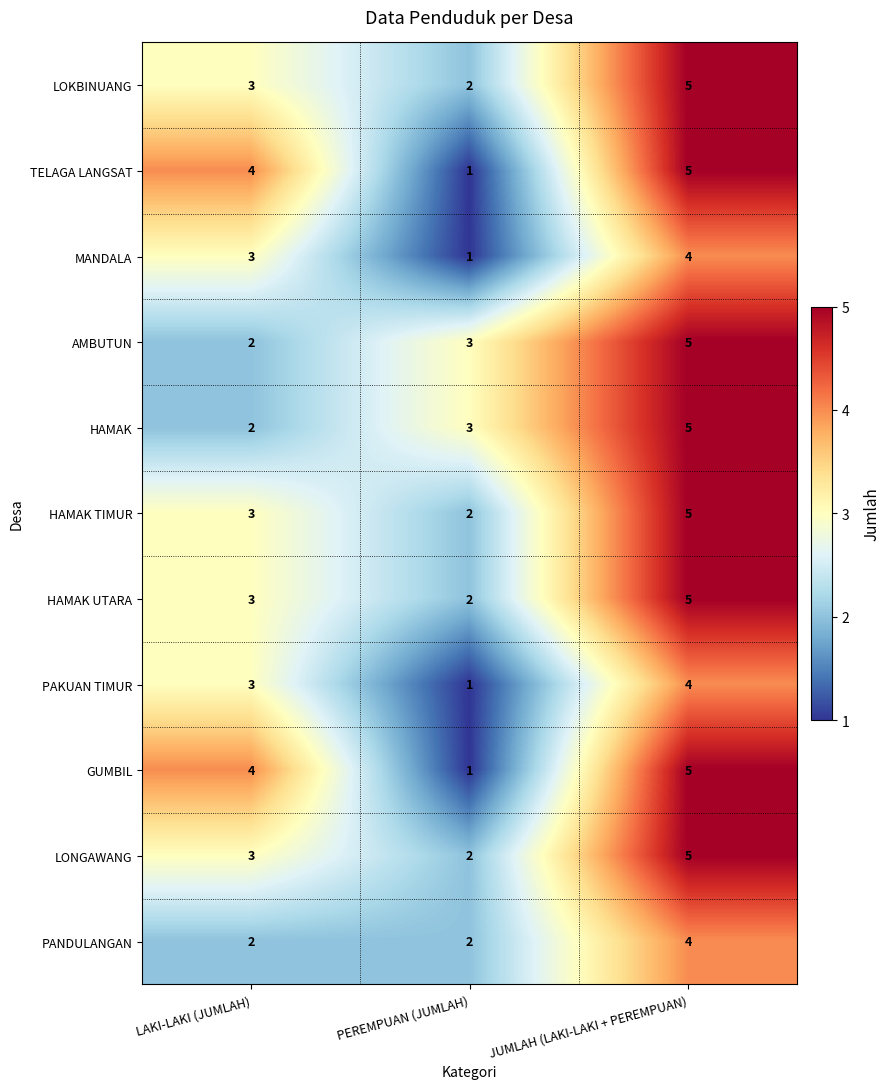

At how many categories does at least one series exceed 1?

3